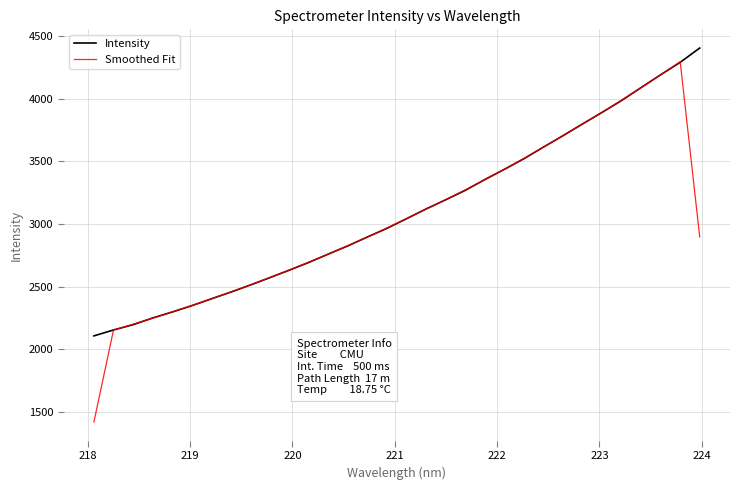

List the series in order of their overall mean, highest first.

Intensity, Smoothed Fit